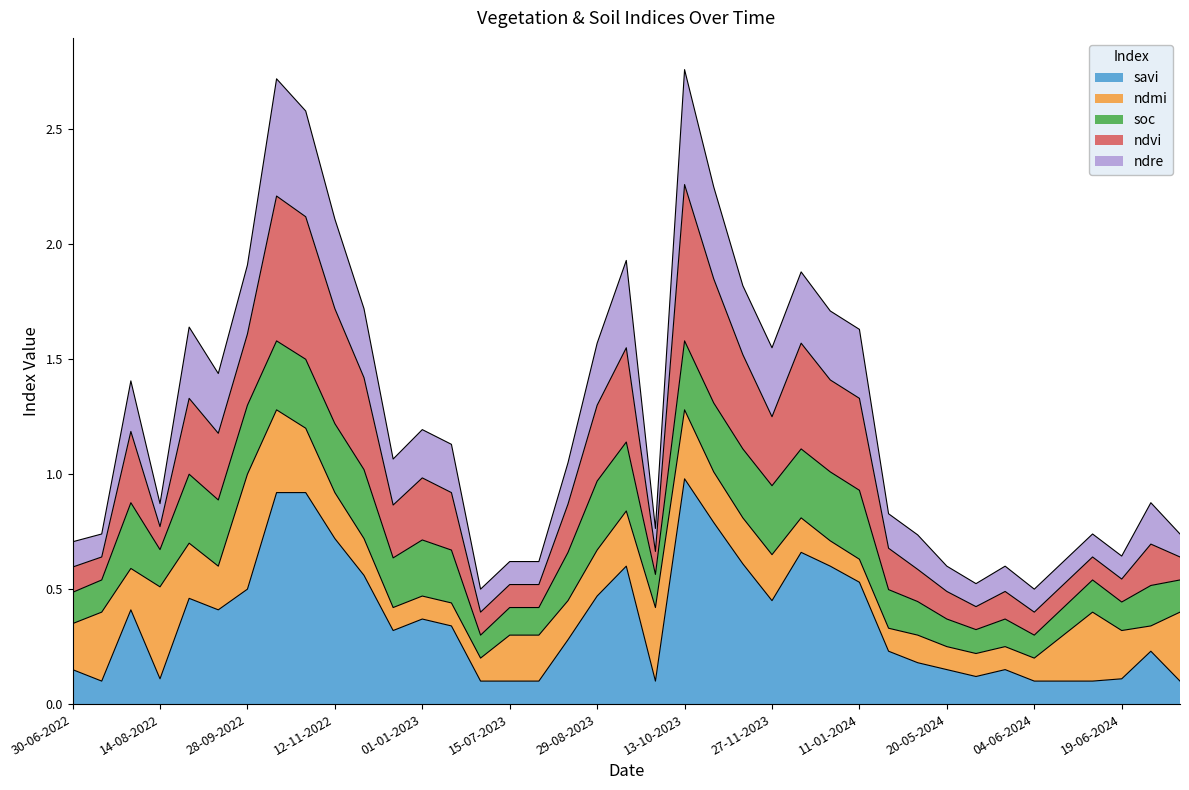

What is the highest value of the savi series?

1.0